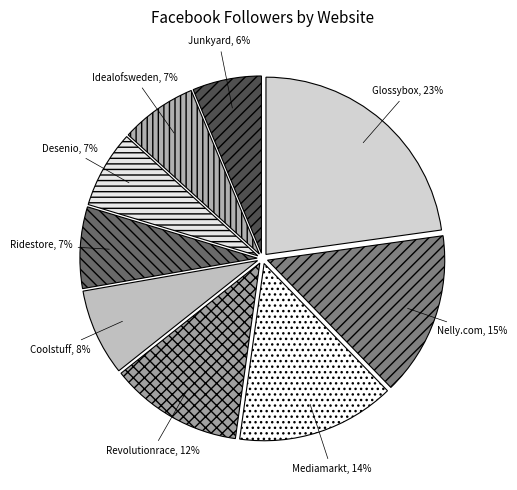

Rank the categories by value from highest to lowest.

Glossybox.se, Nelly.com, Mediamarkt.se, Revolutionrace.se, Coolstuff.se, Ridestore.se, Desenio.se, Idealofsweden.se, Junkyard.se